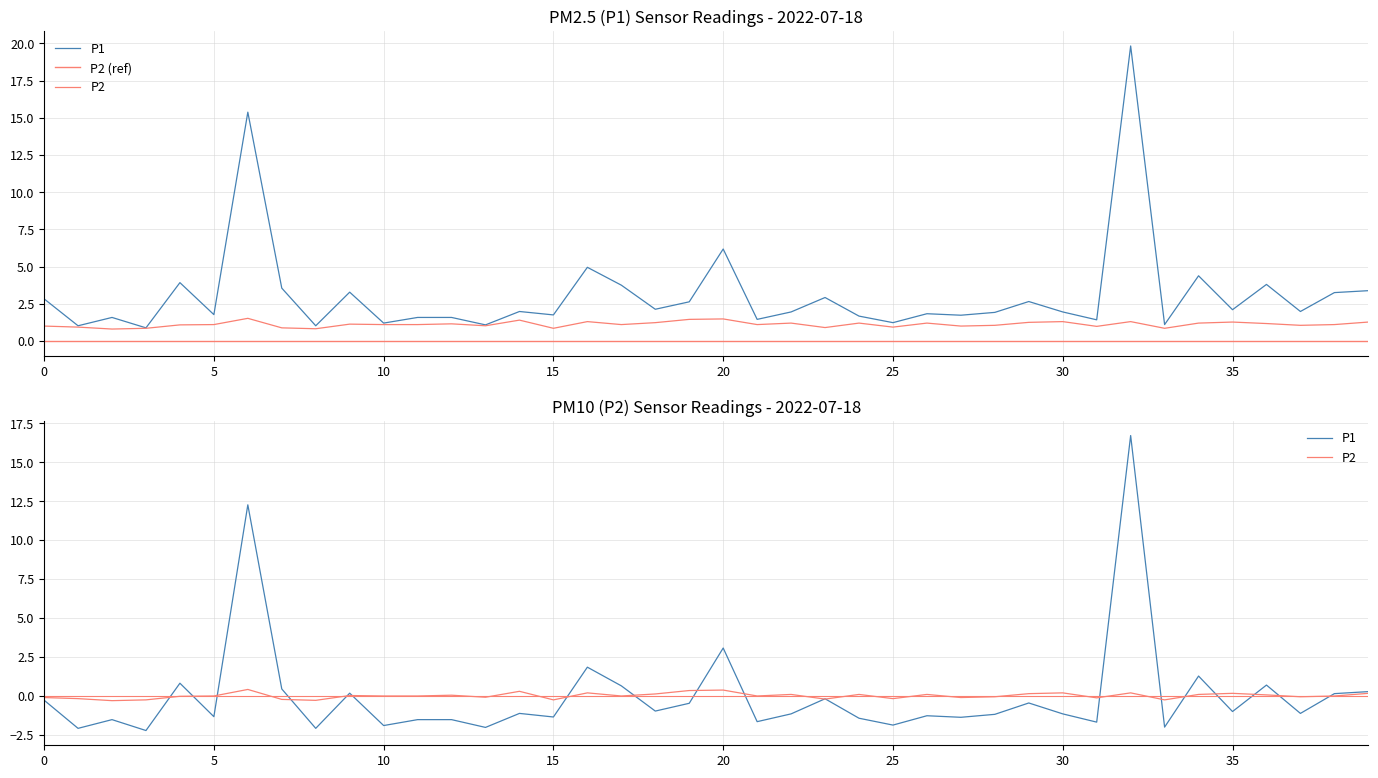

At which category does P2 reach its first local valley?

2